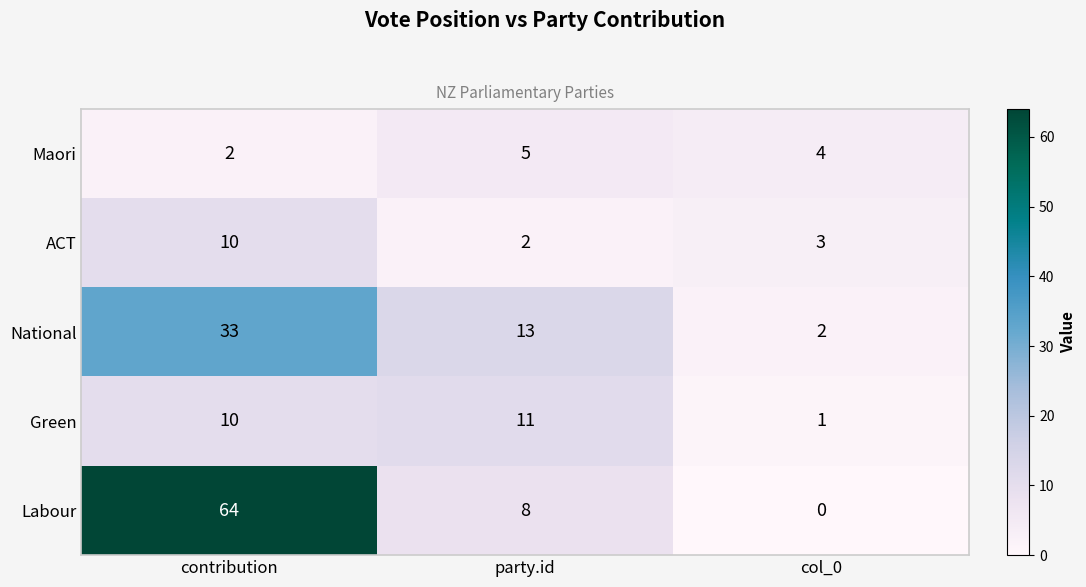

At col_0, list the series in order from smallest to largest.

Labour, Green, National, ACT, Maori